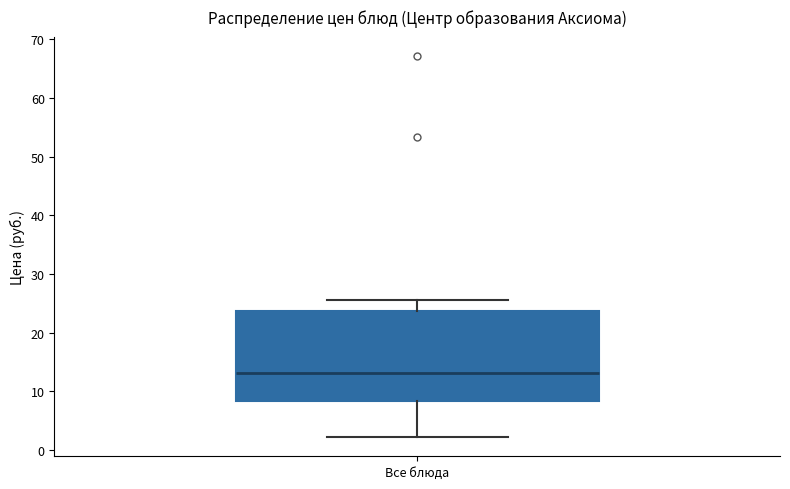

Where does the upper whisker of the box for Все блюда end on the y-axis? The values are not printed on the chart, so give them approximately, as read against the axis.

26